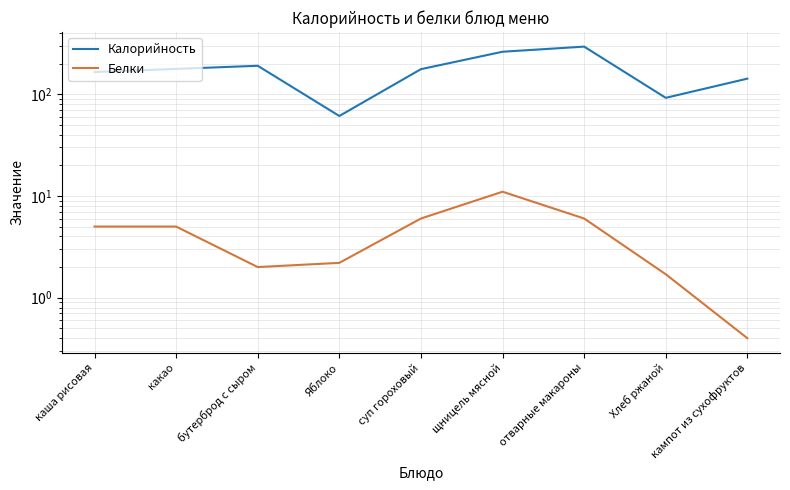

True or false: Белки and Калорийность intersect in this chart.

False